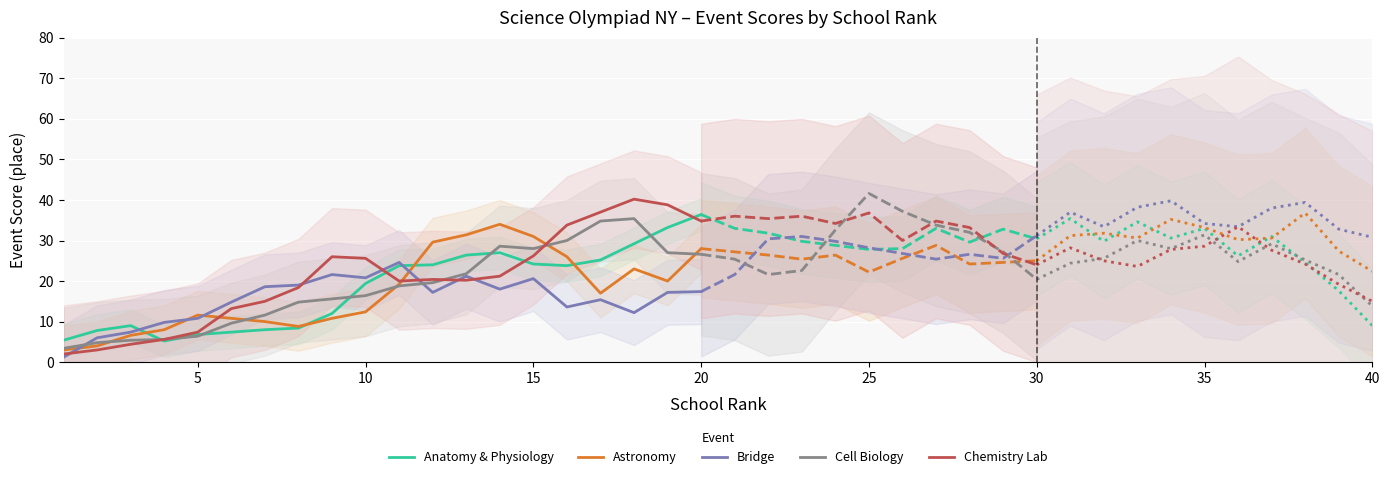

Is it true that Cell Biology equals 26.6 at 20?

True